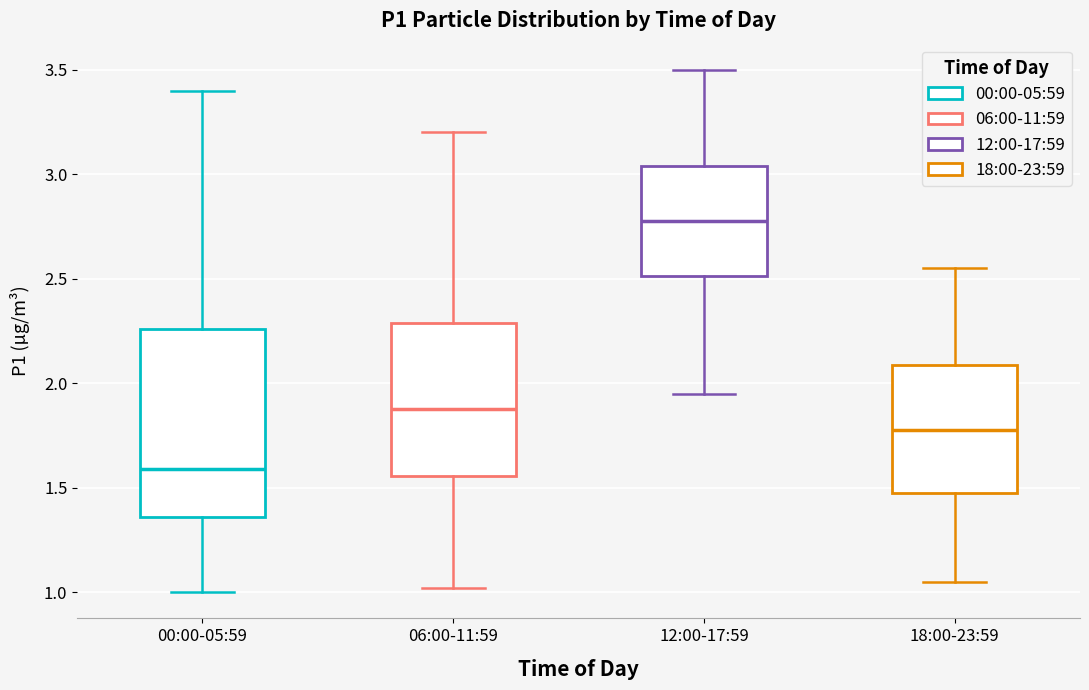

Which box is the tallest, from its lower edge to its upper edge?

00:00-05:59